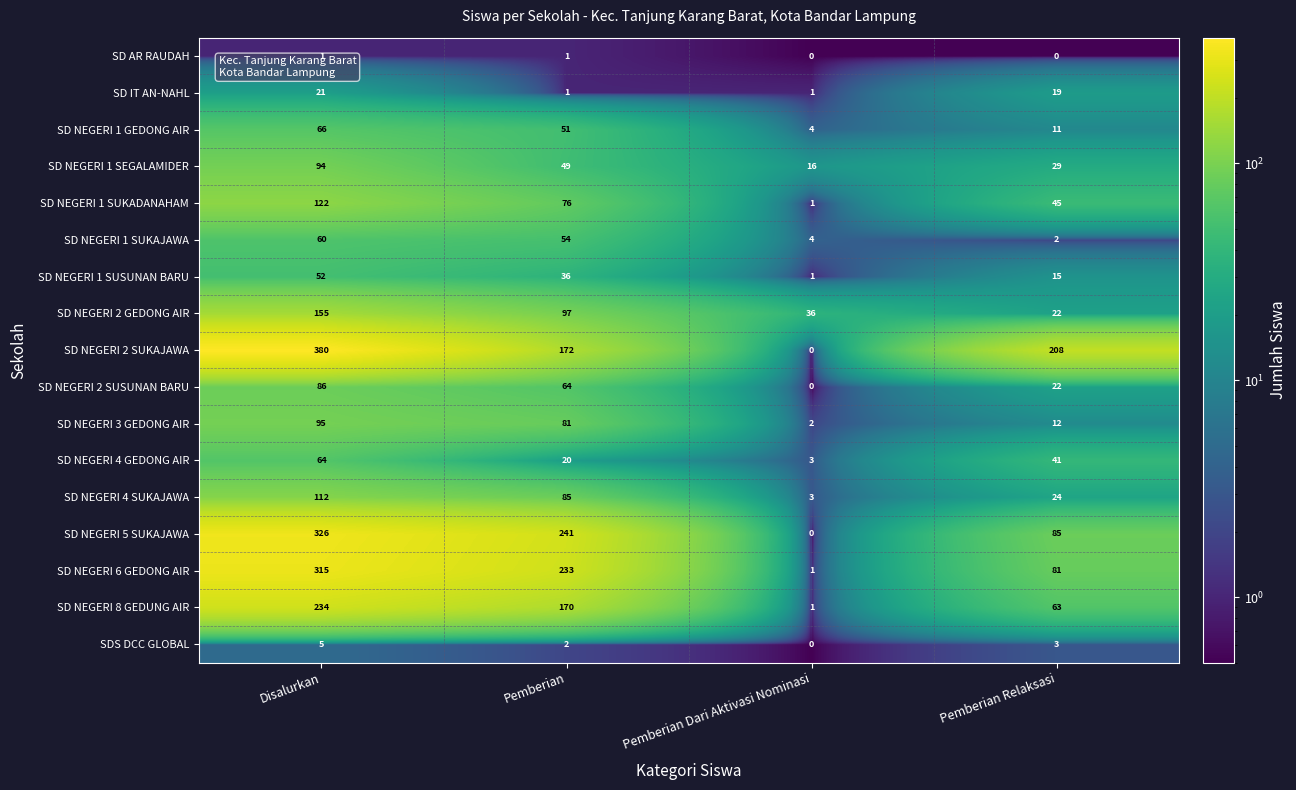

What is the average value of the SD NEGERI 3 GEDONG AIR series?

48